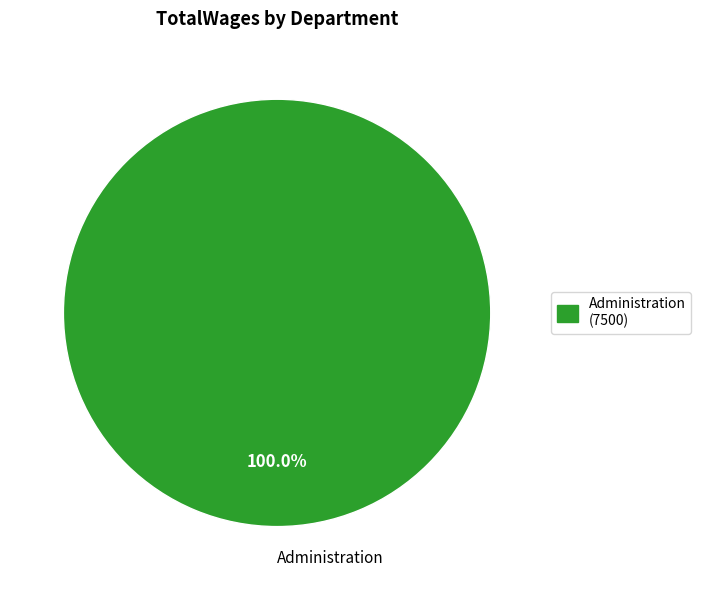

True or false: Administration accounts for 100% of the total.

True